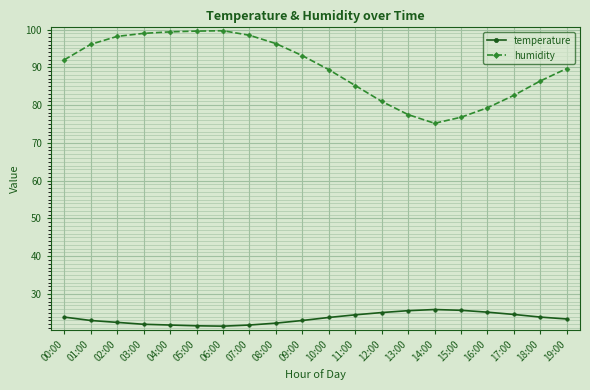

Rank the series by their maximum value, from lowest to highest.

temperature, humidity